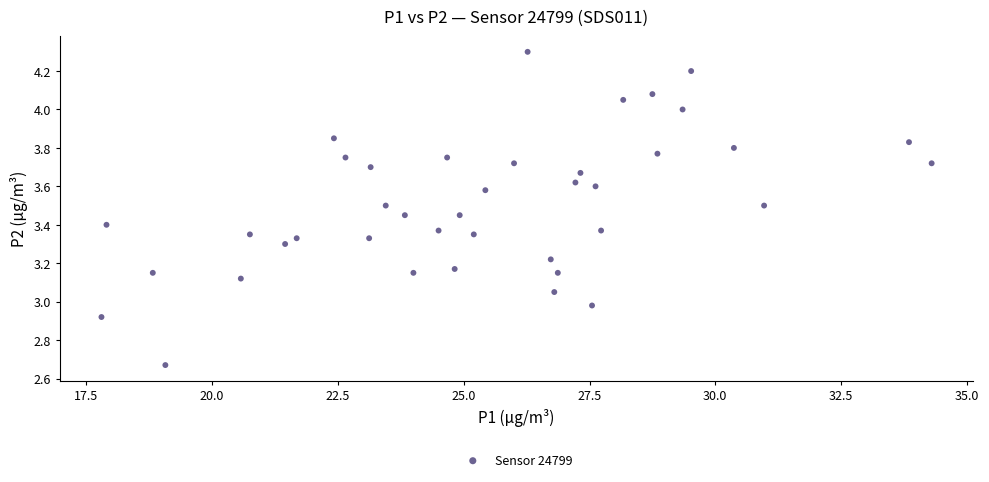

What is the range of X values (max minus min)?

16.5